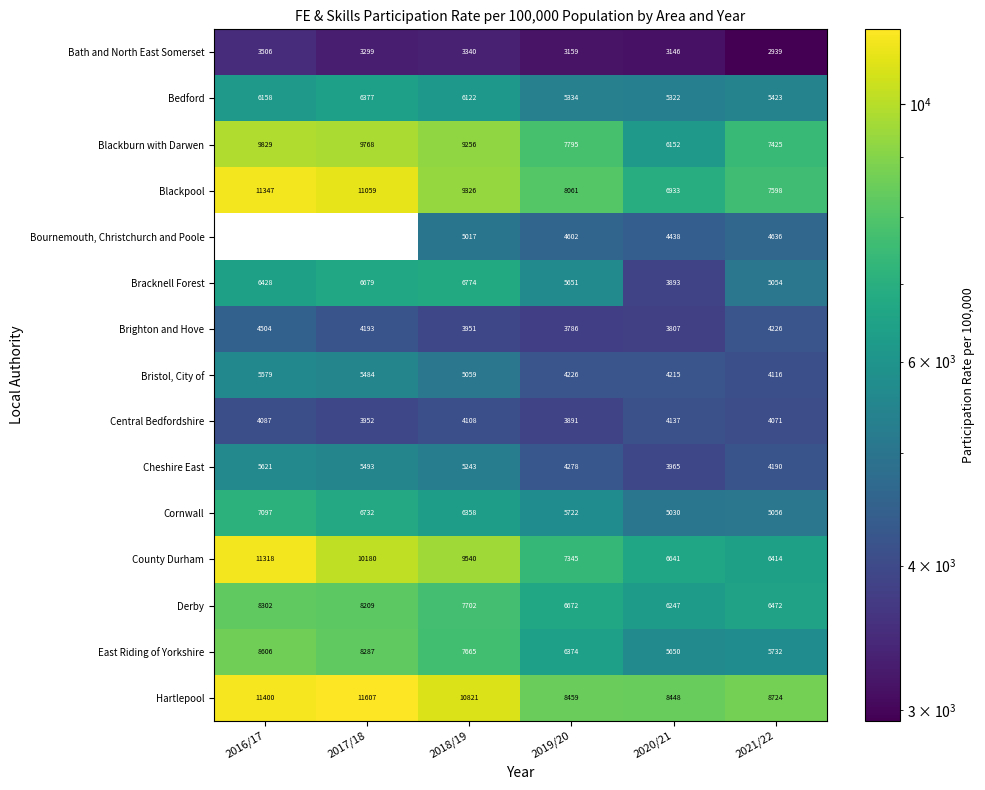

Rank the series at 2019/20 from lowest to highest value.

Bath and North East Somerset, Brighton and Hove, Central Bedfordshire, Bristol, City of, Cheshire East, Bournemouth, Christchurch and Poole, Bedford, Bracknell Forest, Cornwall, East Riding of Yorkshire, Derby, County Durham, Blackburn with Darwen, Blackpool, Hartlepool